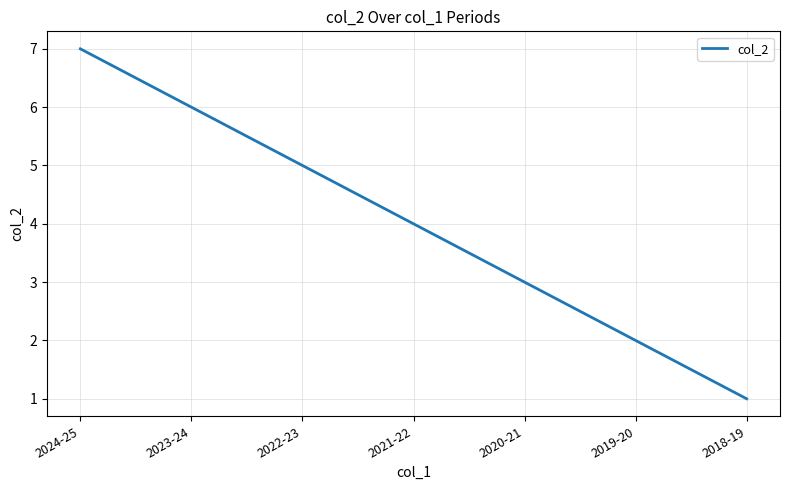

True or false: the data shows 1 at 2019-20.

False